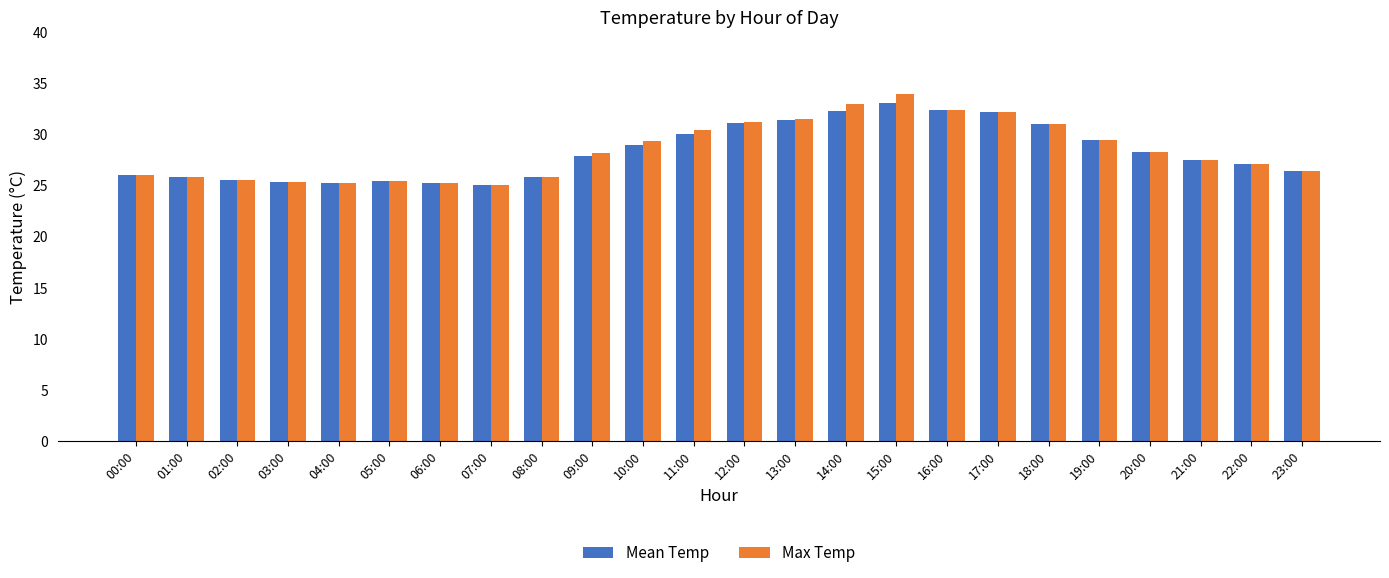

At which label does Max Temp reach its peak?

15:00